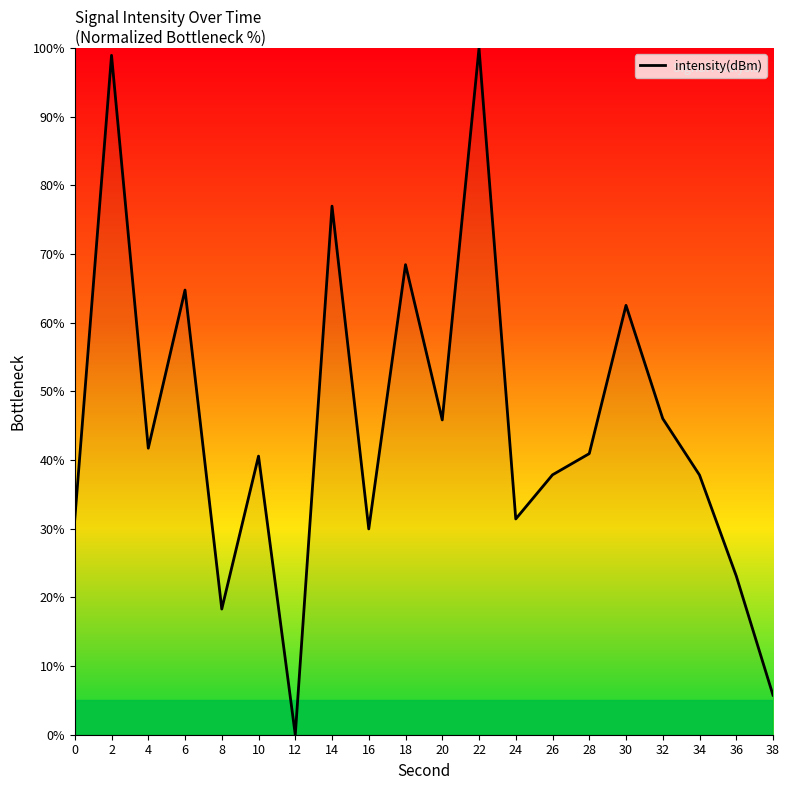

What value does the data have at 20?

45.9